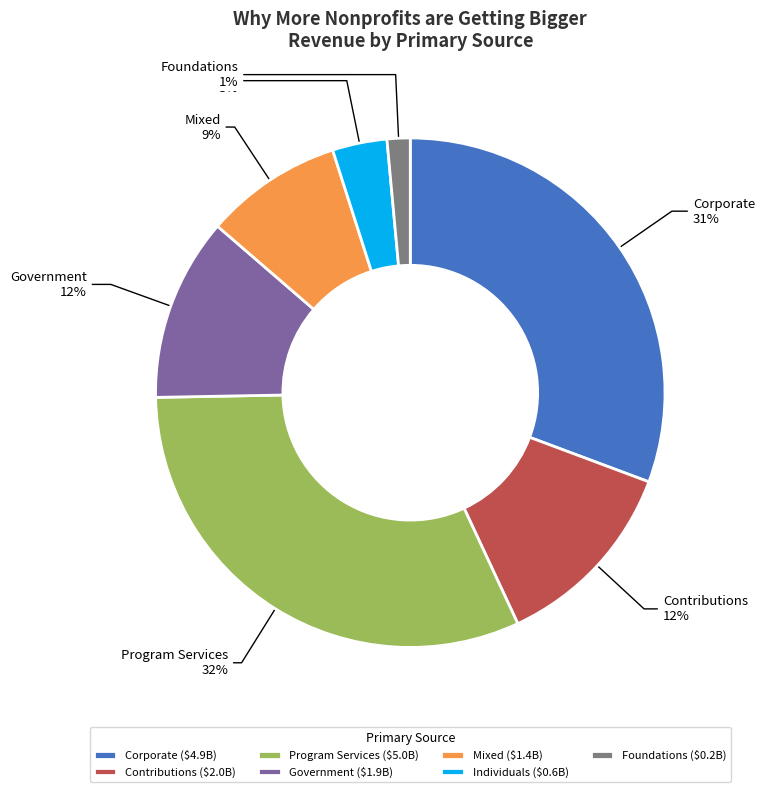

To the nearest percent, what is the combined percentage of Individuals and Government?

15%